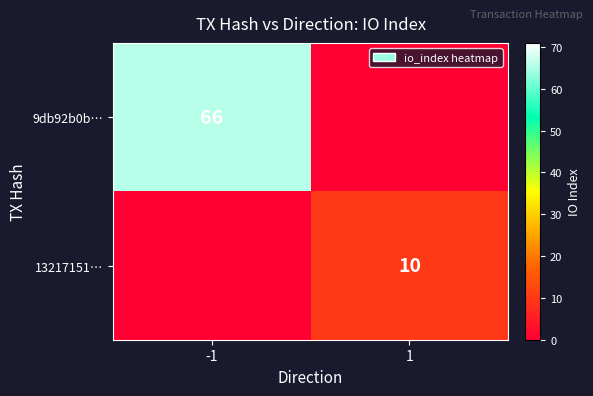

At which category does the chart reach its peak across all series?

-1